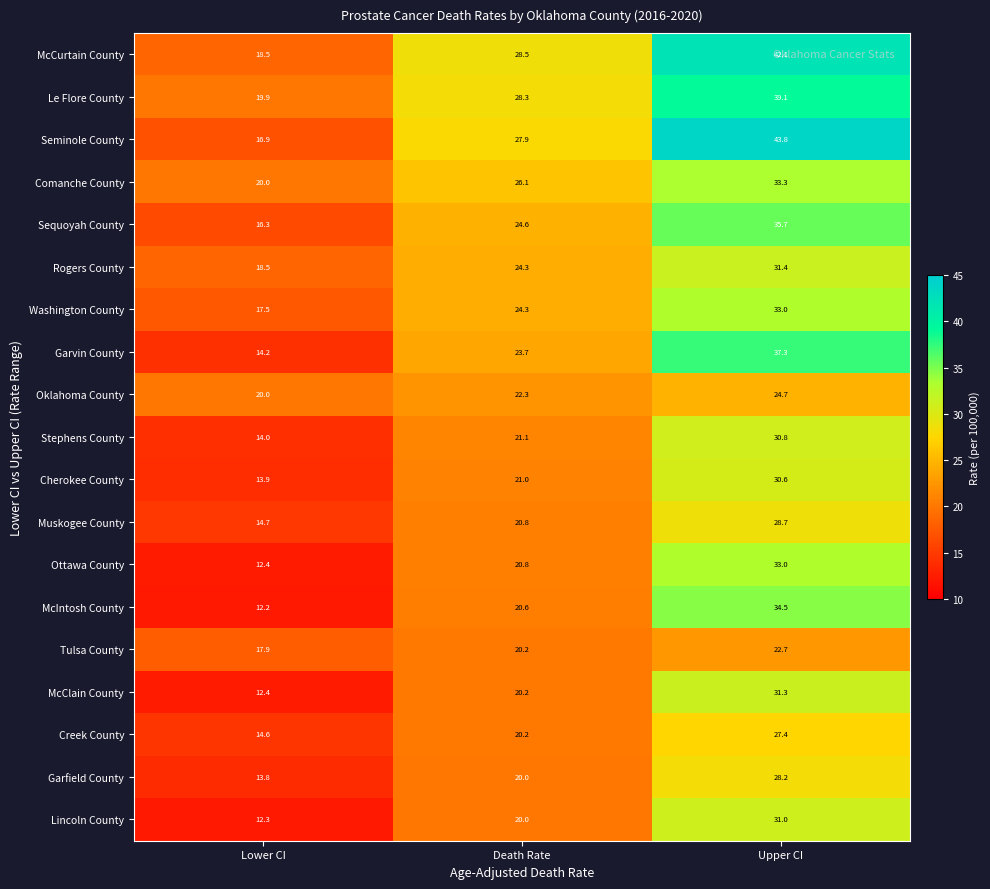

At how many categories does at least one series exceed 43?

1